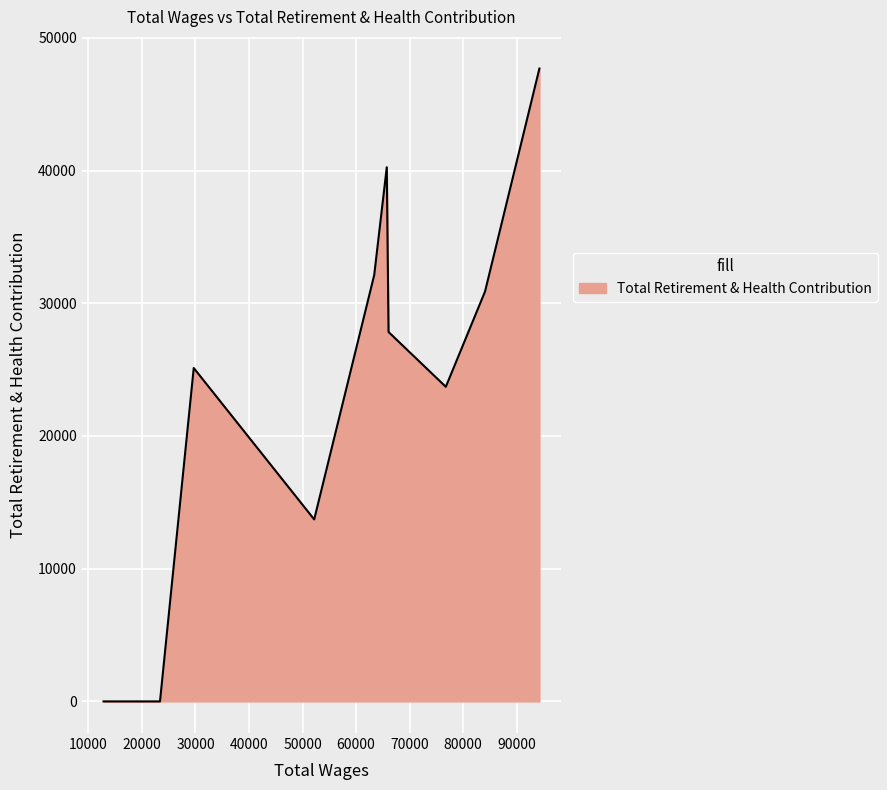

What is the maximum value shown in the chart?

47684